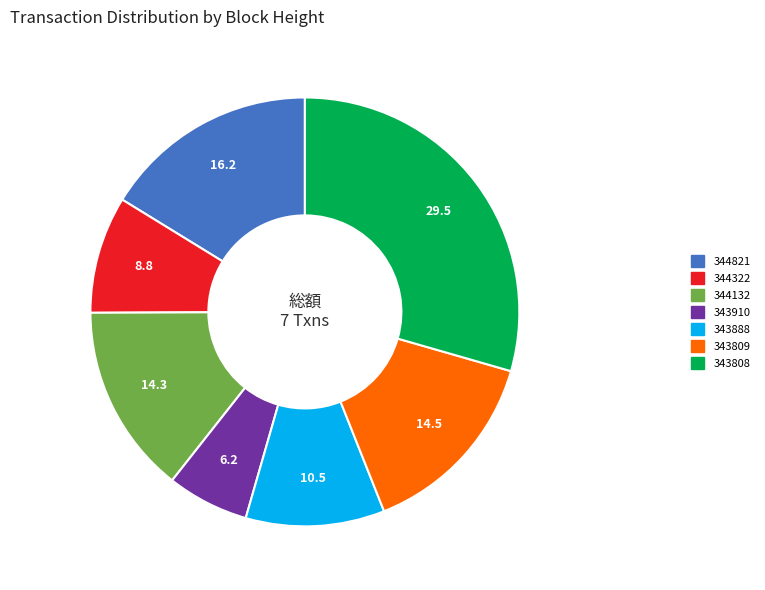

Is the sum of 344132 and 343888 greater than half?

No